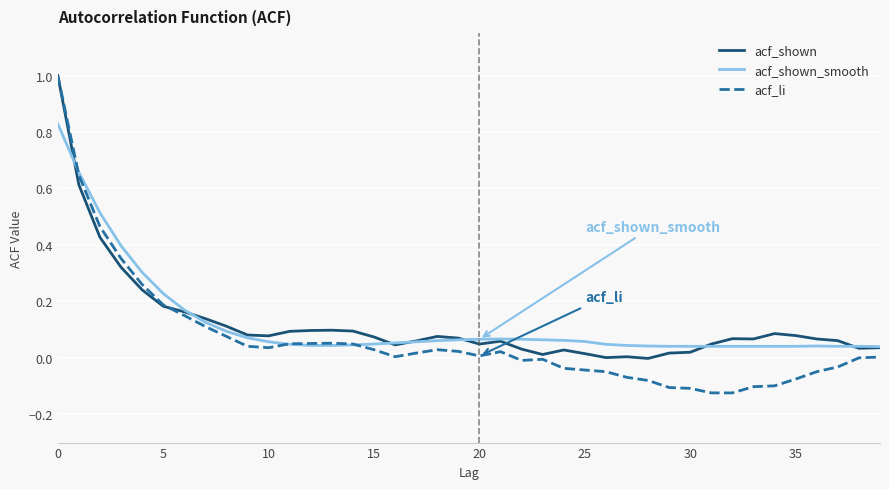

What is the sum of all acf_shown values?

4.8